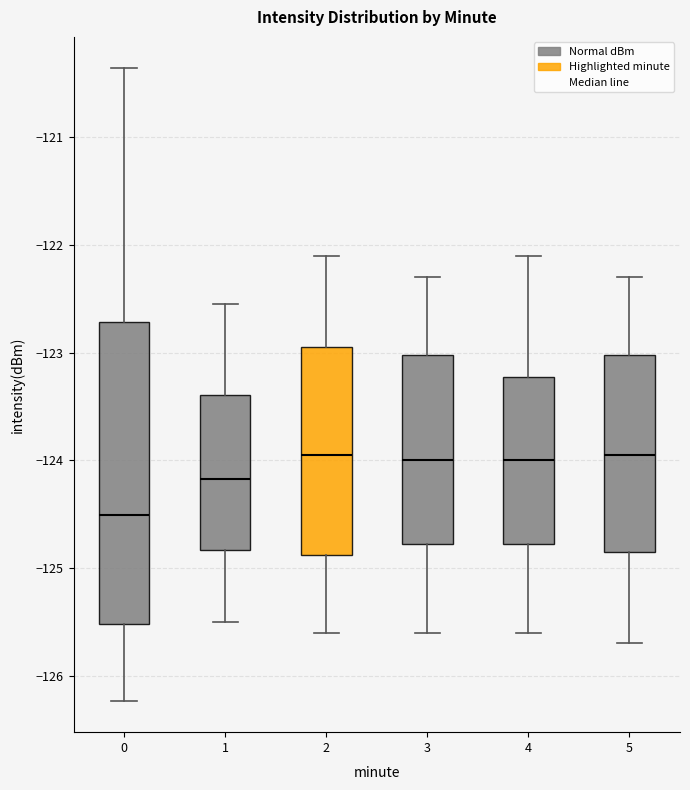

Which box is the tallest, from its lower edge to its upper edge?

0